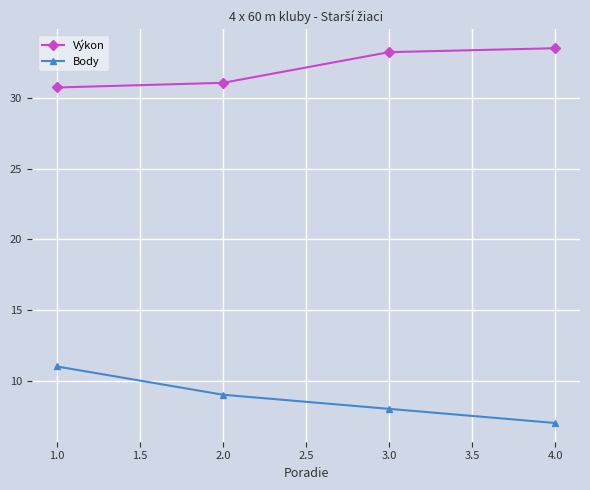

What is the difference between the Výkon values at 1.0 and 3.0?

2.5